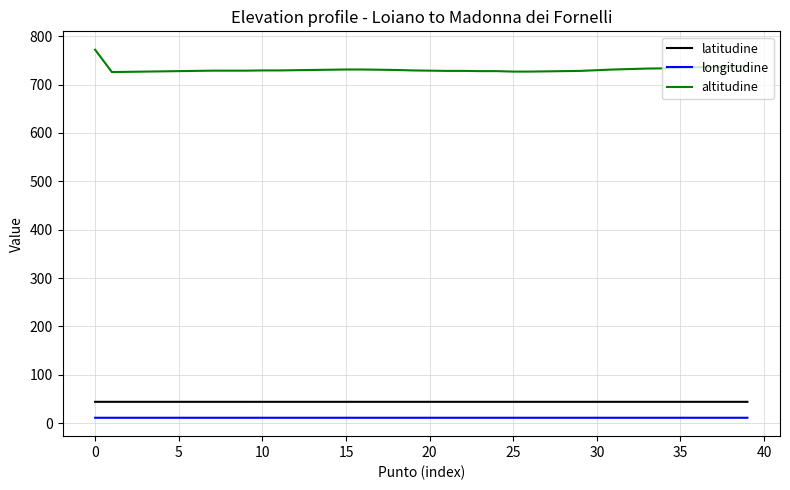

True or false: altitudine and latitudine cross at least once.

False